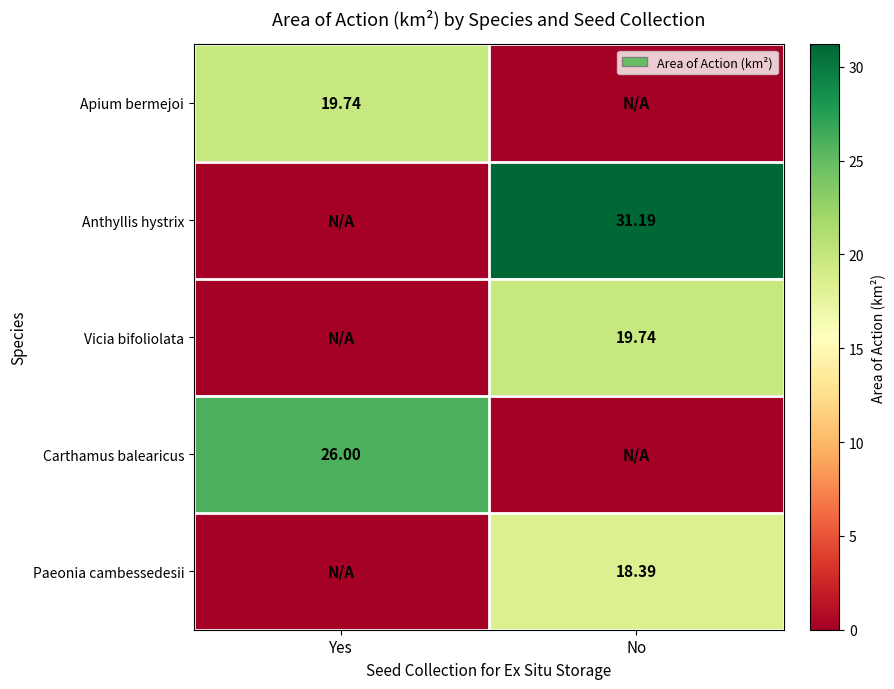

Is the value of Apium bermejoi at Yes greater than the value of Anthyllis hystrix at No?

No